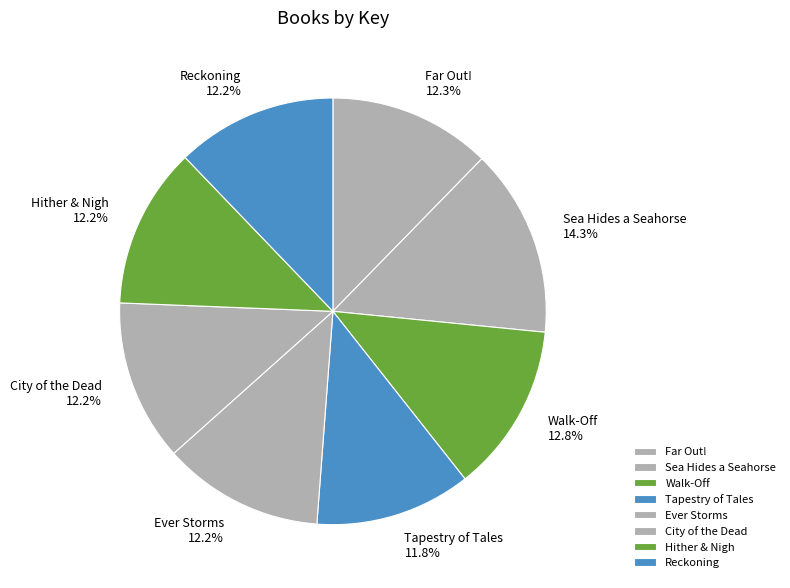

True or false: Walk-Off accounts for 20% of the total.

False